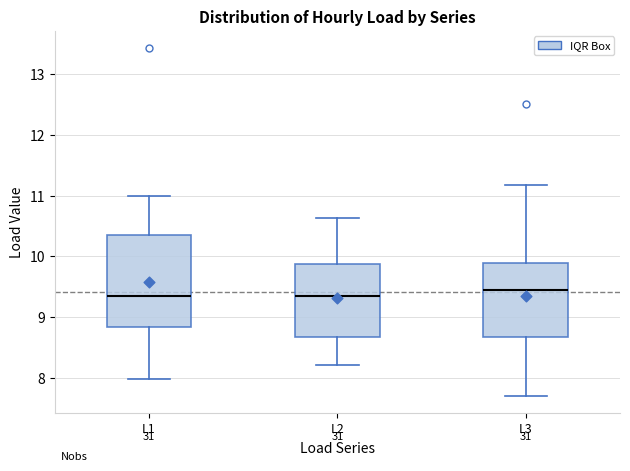

Where does the upper whisker of the box for L1 end on the y-axis? The values are not printed on the chart, so give them approximately, as read against the axis.

11.0